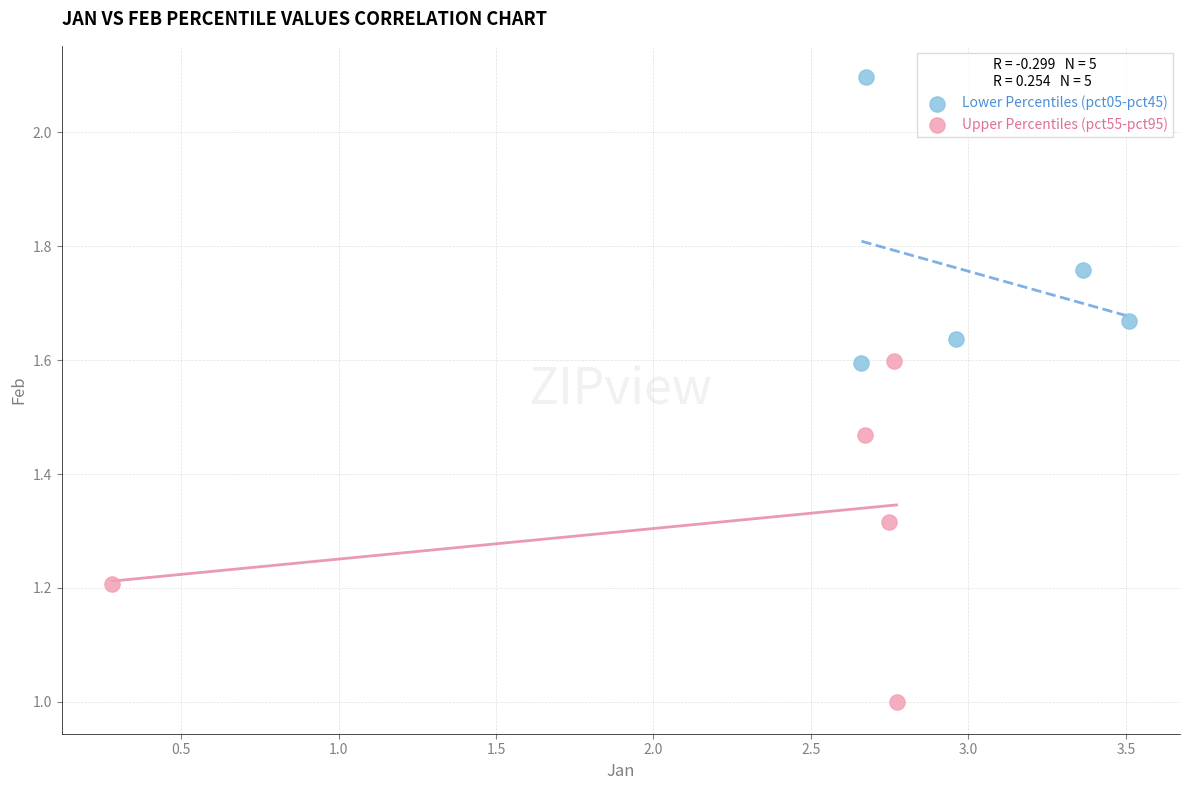

Which series contains the lowest Y value?

Upper Percentiles (pct55-pct95)